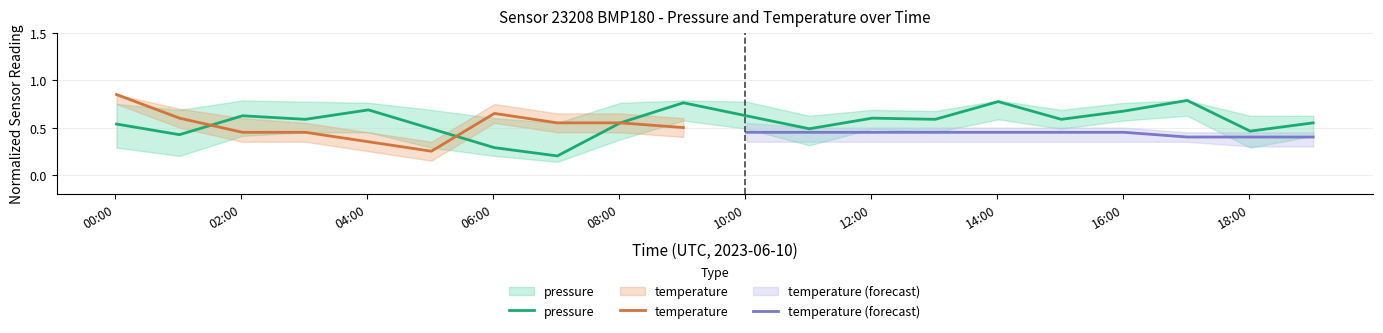

True or false: the data has more than 1 interior local peaks.

True